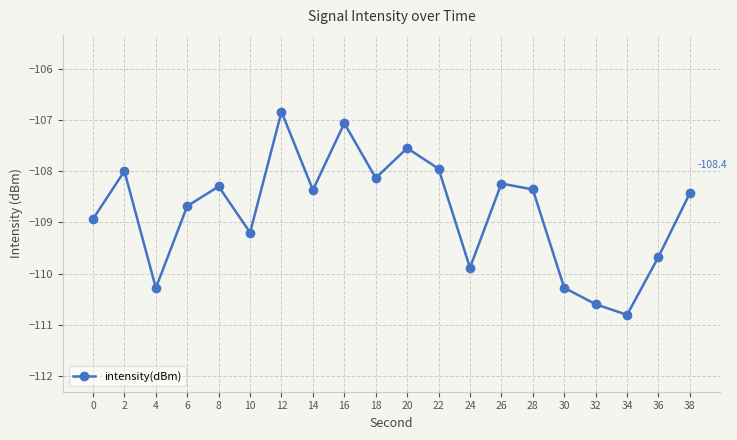

What is the difference between the values at 38 and 4?

1.9